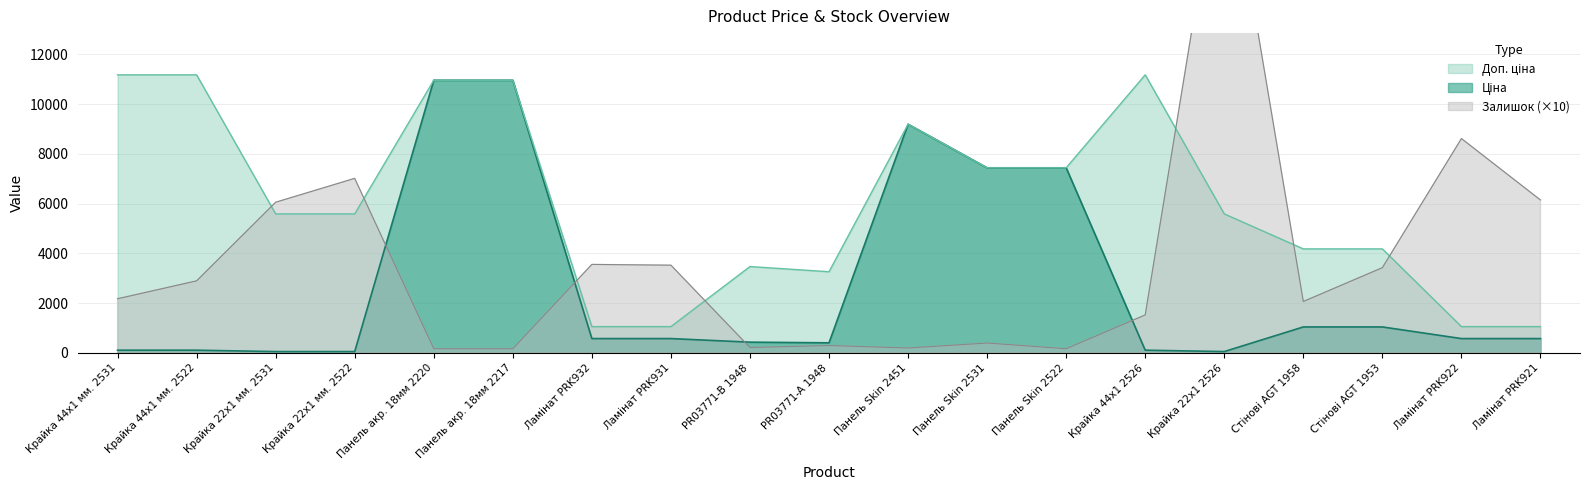

What is the total value across all series at Панель акр. 18мм 2217?

22098.8